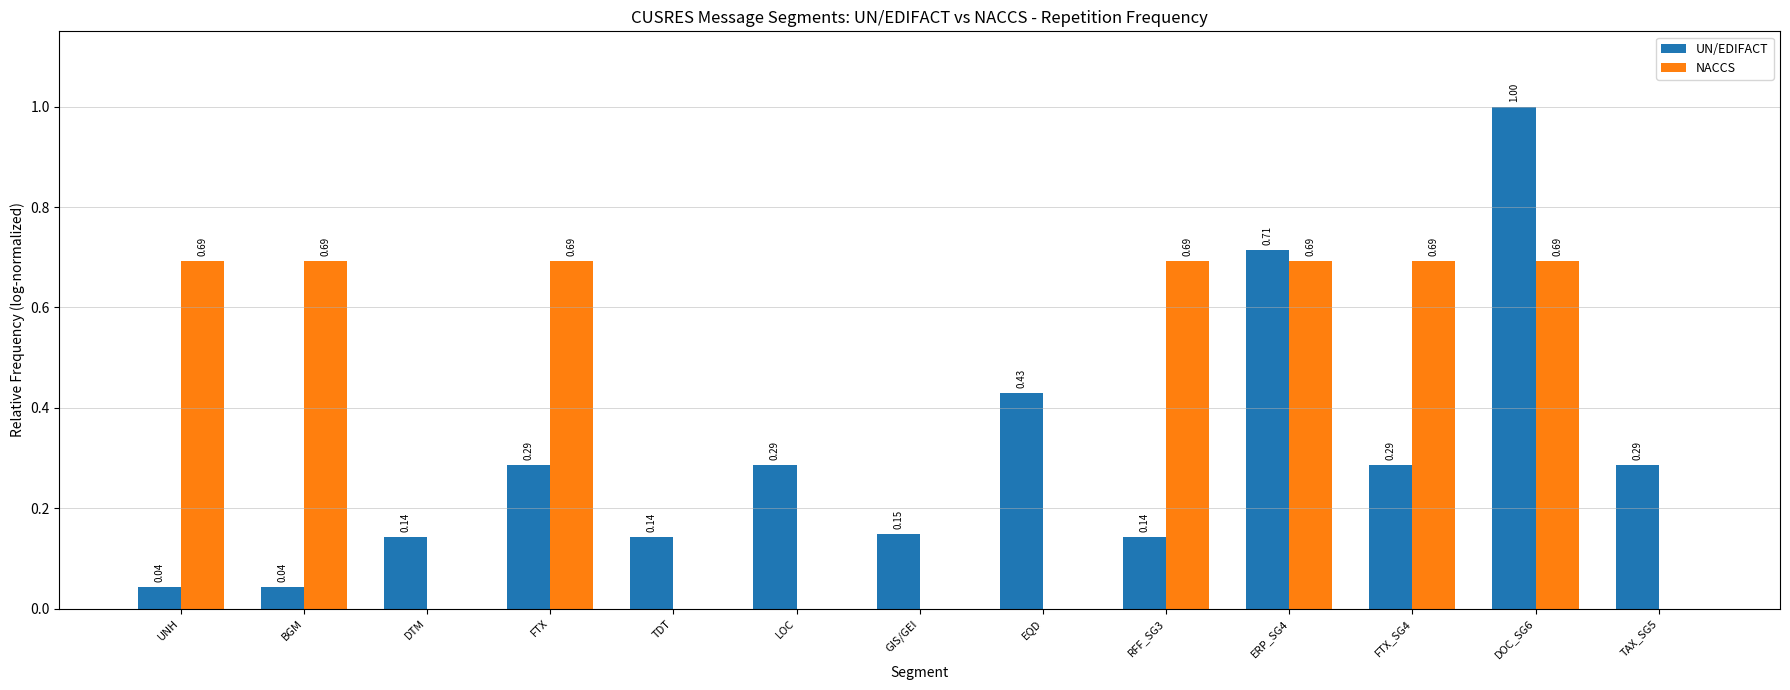

Between GIS/GEI and DOC_SG6, which series saw the biggest shift?

UN/EDIFACT